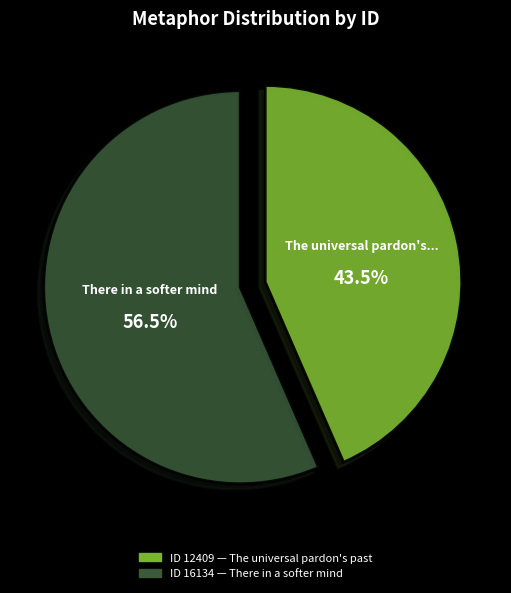

Is there a majority slice in this chart?

Yes